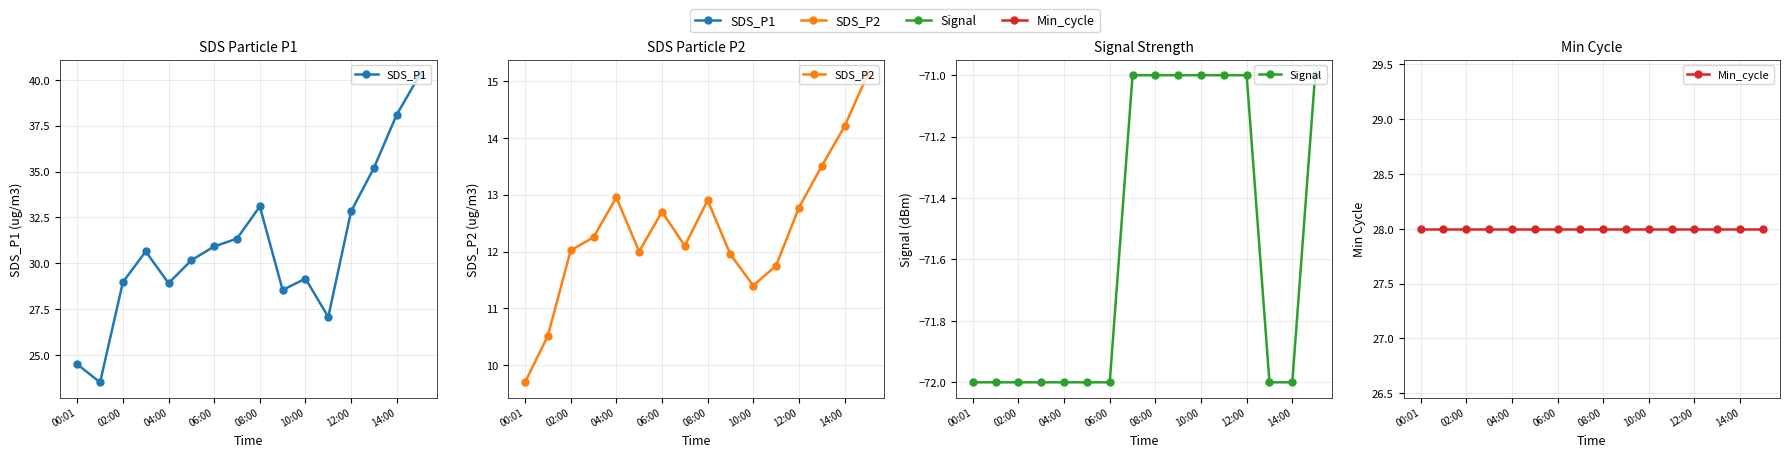

What value does the SDS_P2 series have at 11?

11.8